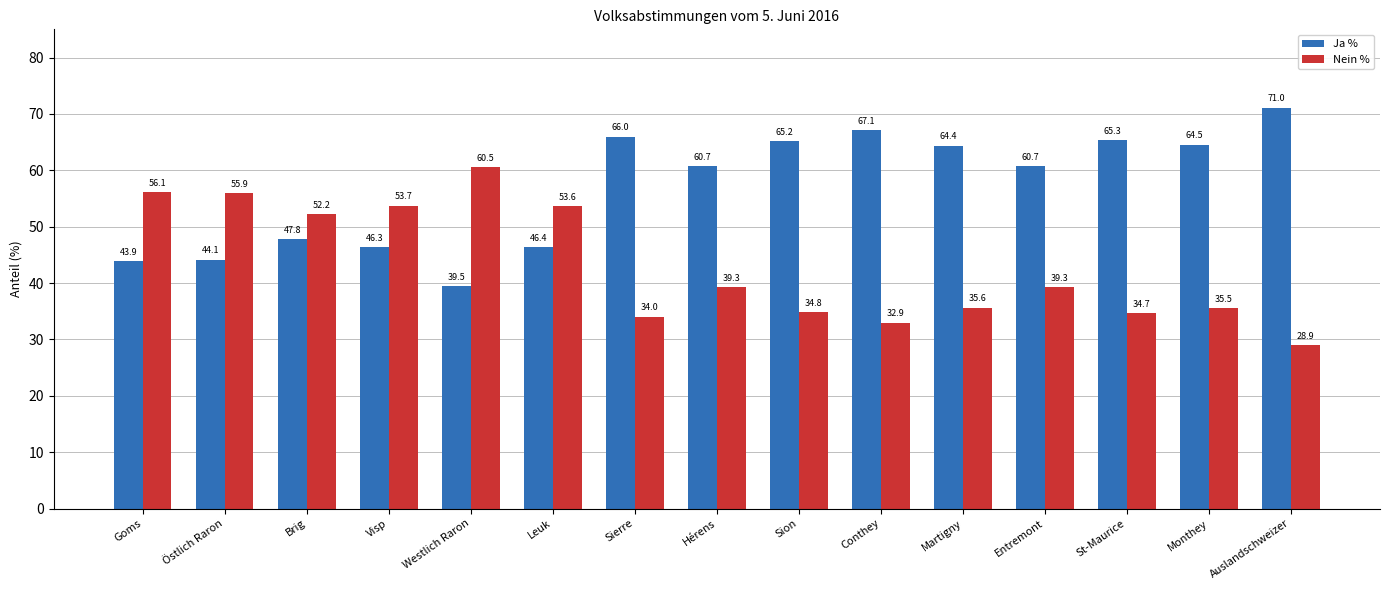

What is the total value across all series at Martigny?

100.0